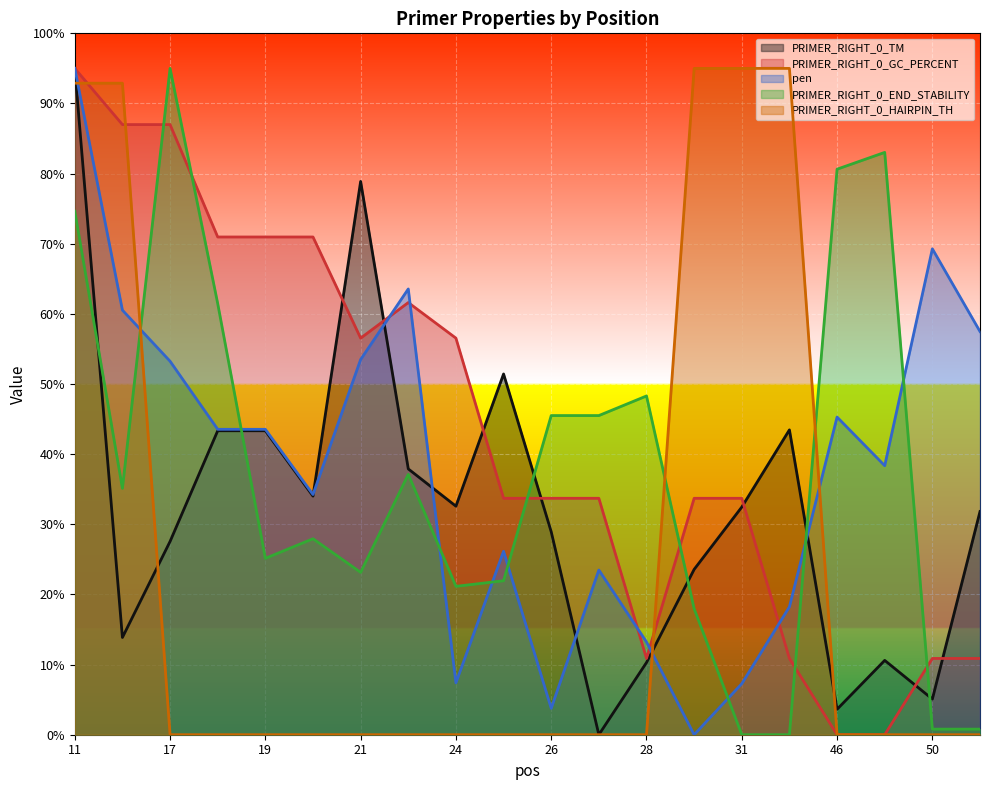

Reading left to right, list all the values displayed in this chart.

PRIMER_RIGHT_0_TM: 95.0	13.9	27.6	43.3	43.3	34.0	78.9	37.9	32.6	51.4	28.9	0.0	10.3	23.6	32.5	43.5	3.6	10.6	5.1	31.8
PRIMER_RIGHT_0_GC_PERCENT: 95.0	87.0	87.0	71.0	71.0	71.0	56.5	61.6	56.5	33.7	33.7	33.7	10.9	33.7	33.7	10.9	0.0	0.0	10.9	10.9
pen: 95.0	60.5	53.3	43.5	43.5	34.2	53.5	63.6	7.4	26.2	3.8	23.5	13.2	0.0	7.3	18.2	45.3	38.4	69.3	57.5
PRIMER_RIGHT_0_END_STABILITY: 74.6	35.1	95.0	61.5	25.1	27.9	23.2	37.1	21.2	22.0	45.5	45.5	48.3	18.0	0.0	0.0	80.6	83.0	0.8	0.8
PRIMER_RIGHT_0_HAIRPIN_TH: 92.9	92.9	0.0	0.0	0.0	0.0	0.0	0.0	0.0	0.0	0.0	0.0	0.0	95.0	95.0	95.0	0.0	0.0	0.0	0.0